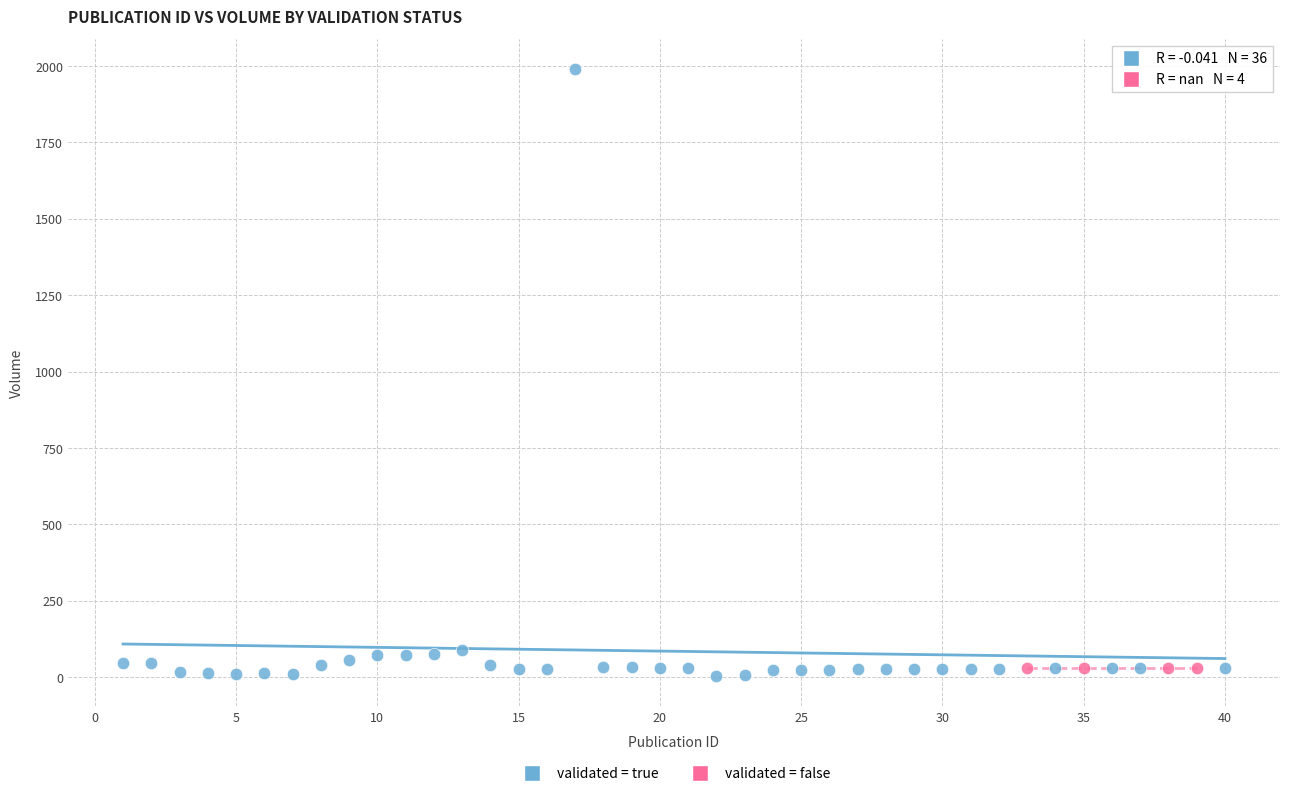

Which series reaches the maximum Y coordinate?

validated = true